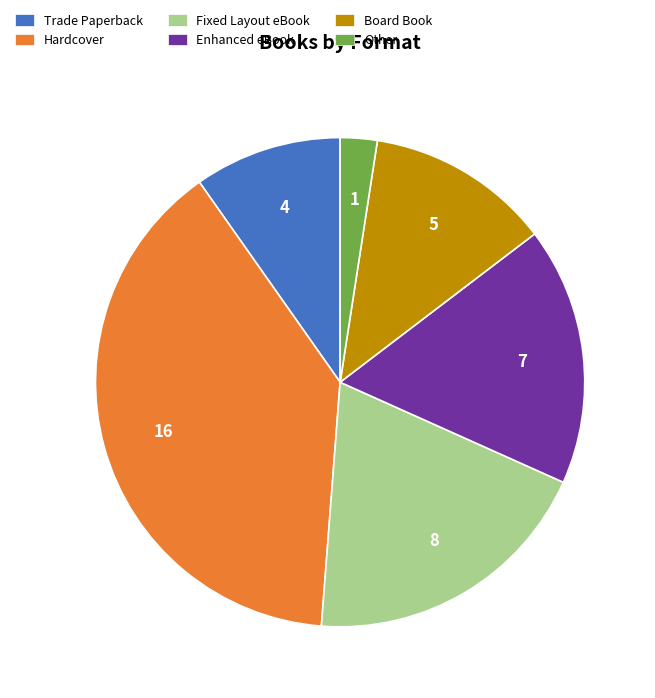

True or false: Board Book accounts for 12% of the total.

True